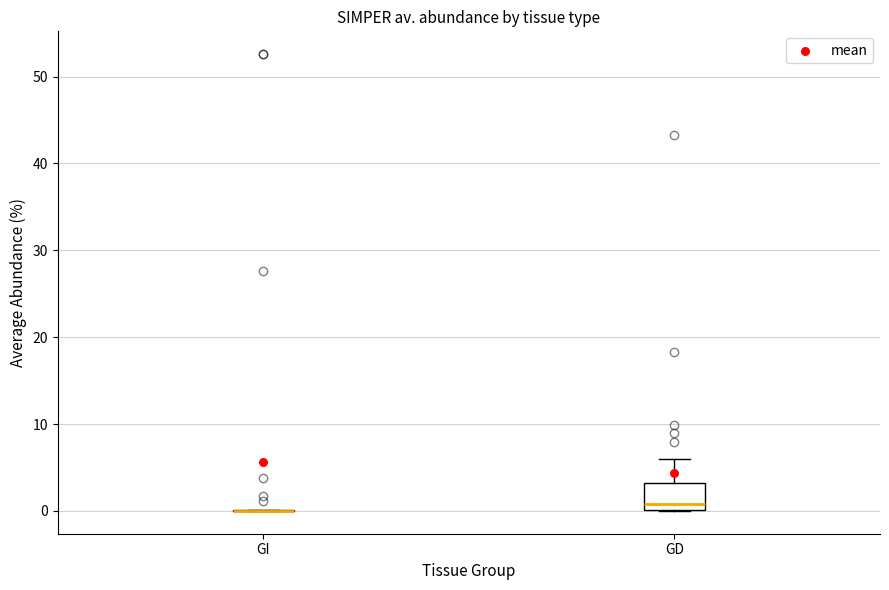

Which box is the tallest, from its lower edge to its upper edge?

GD